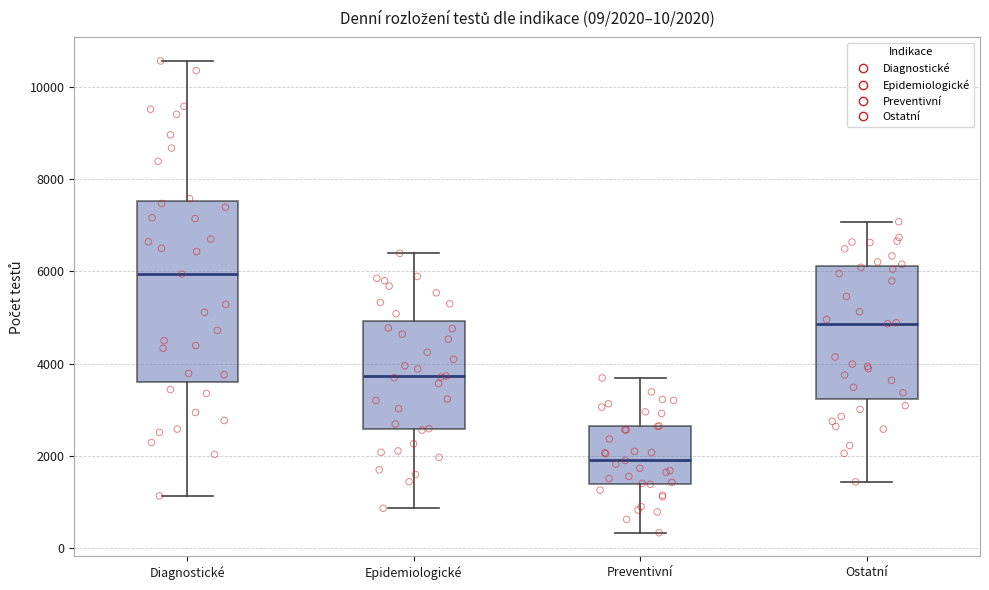

Comparing the boxes themselves (not the whiskers), which one is the tallest?

Diagnostické